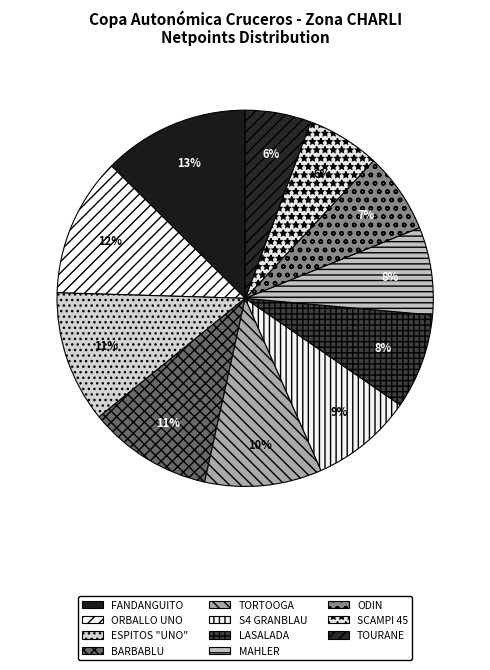

Is ESPITOS "UNO" the majority of the pie?

No